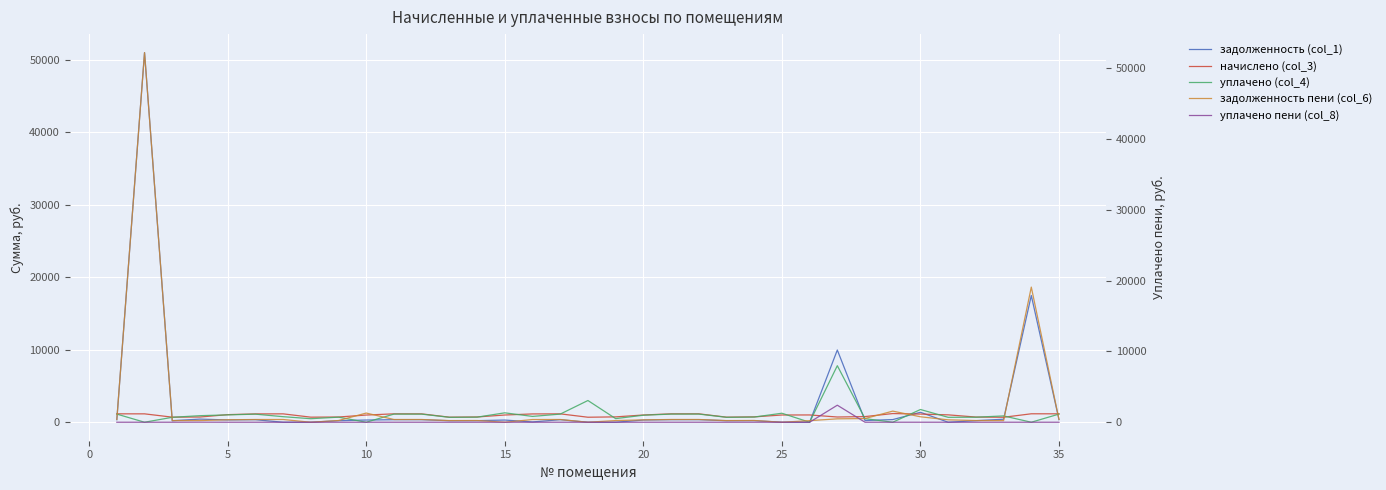

What is the maximum value for уплачено (col_4)?

7805.6